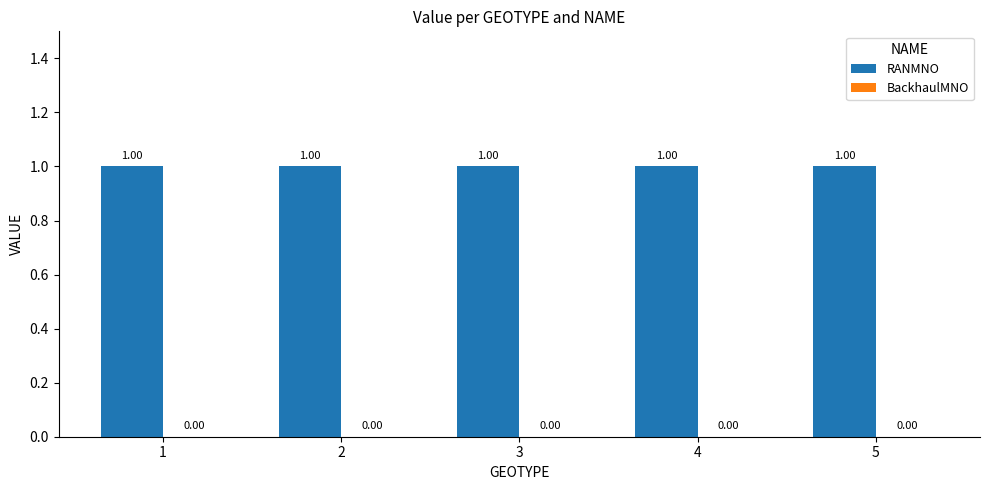

What are all the series names shown in the legend?

RANMNO, BackhaulMNO